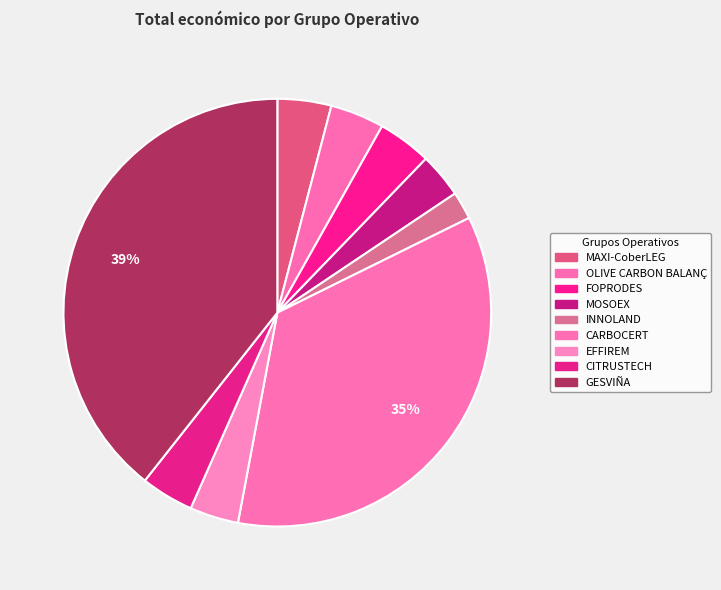

The MOSOEX slice represents 3% of the pie. True or false?

True